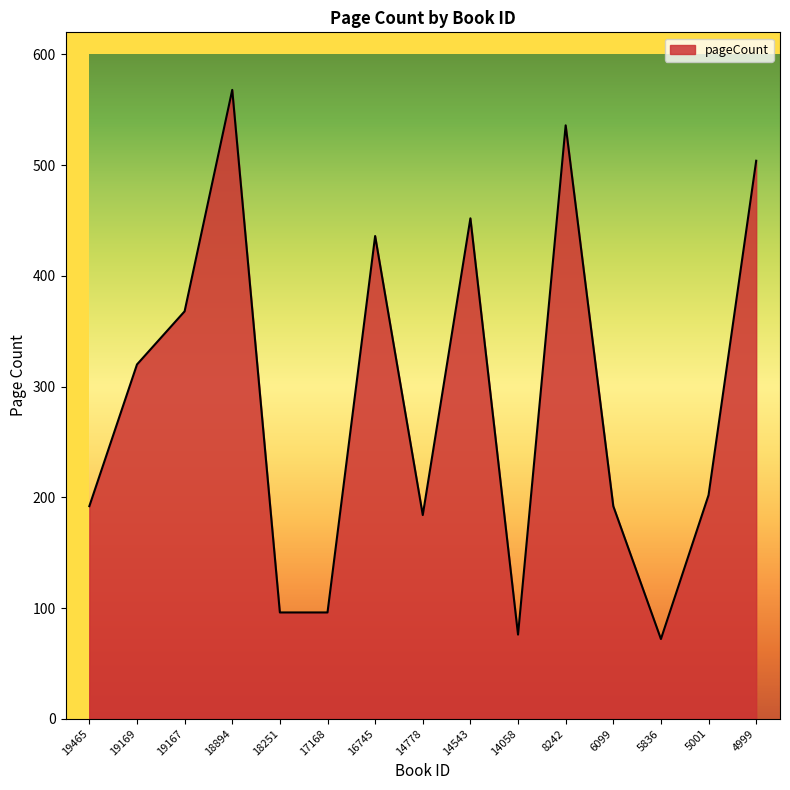

What is the difference between the values at 4999 and 8242?

32